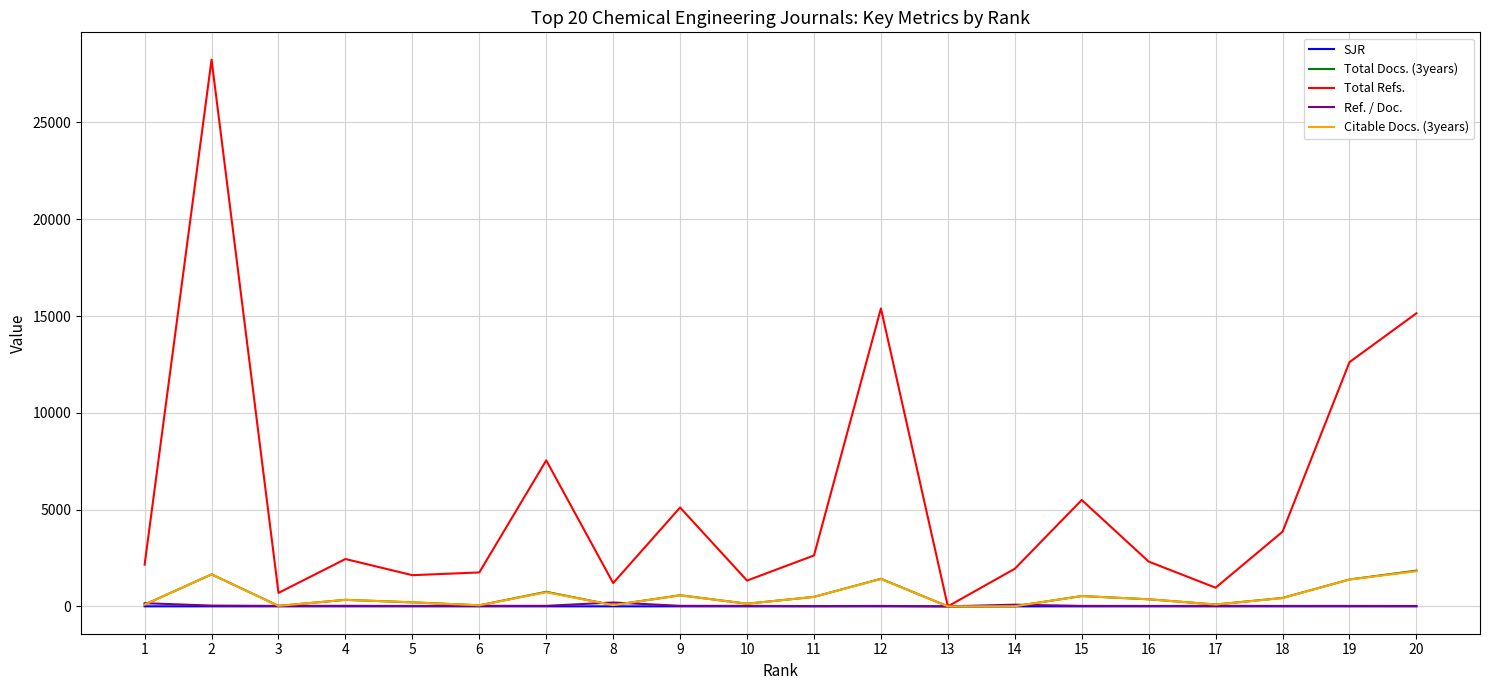

At how many categories does at least one series exceed 9349?

4